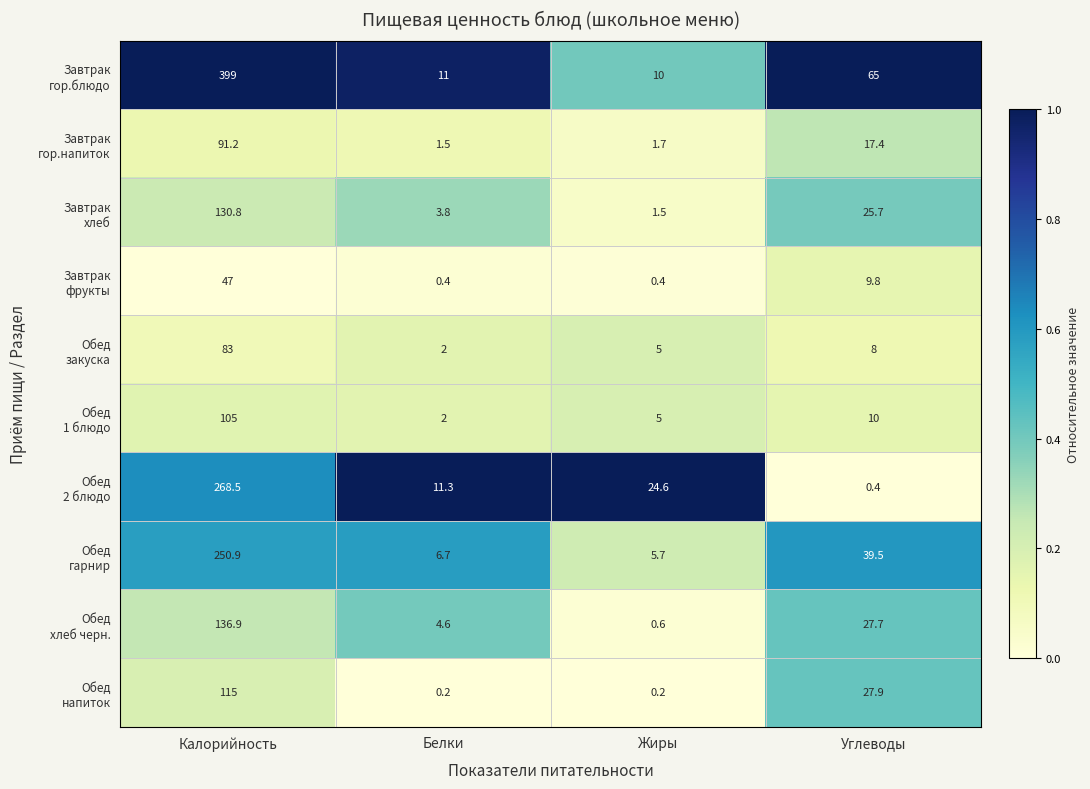

What is the total value across all series at Белки?

43.5